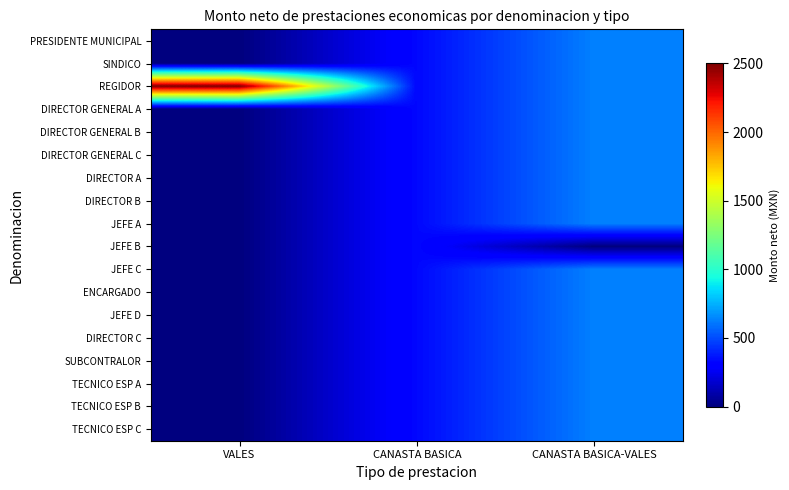

Which series has the widest spread of values?

REGIDOR